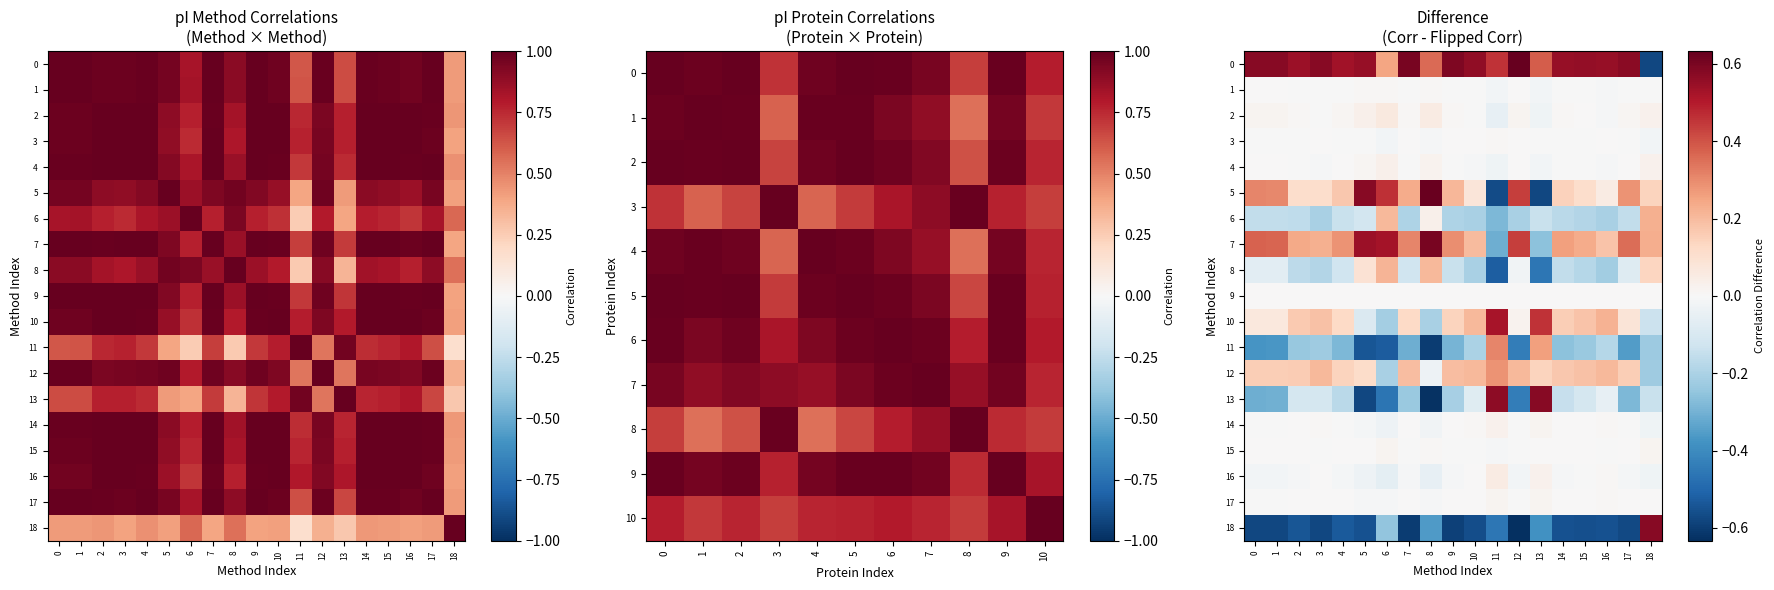

What is the sum of all 6 values?

-2.4